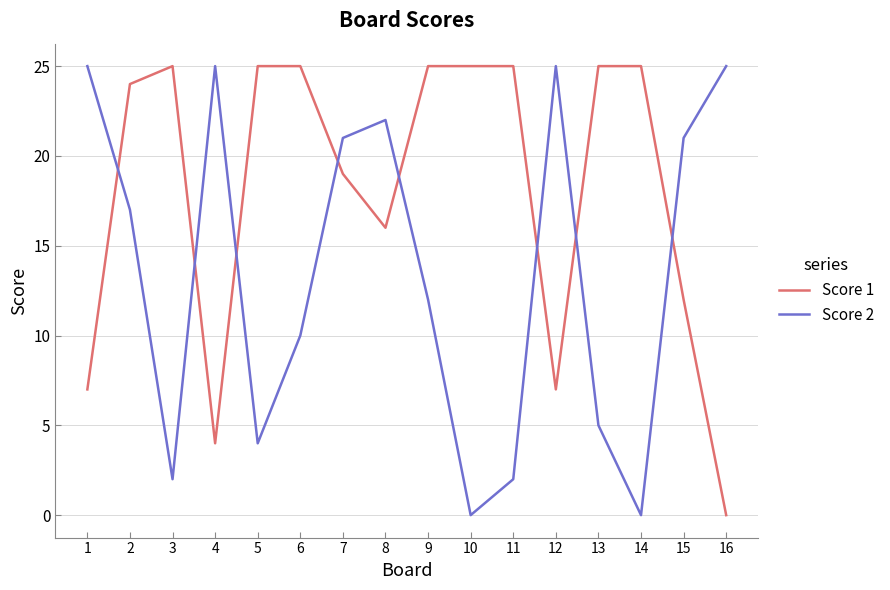

True or false: Score 2 has a value of 21 at 15.

True